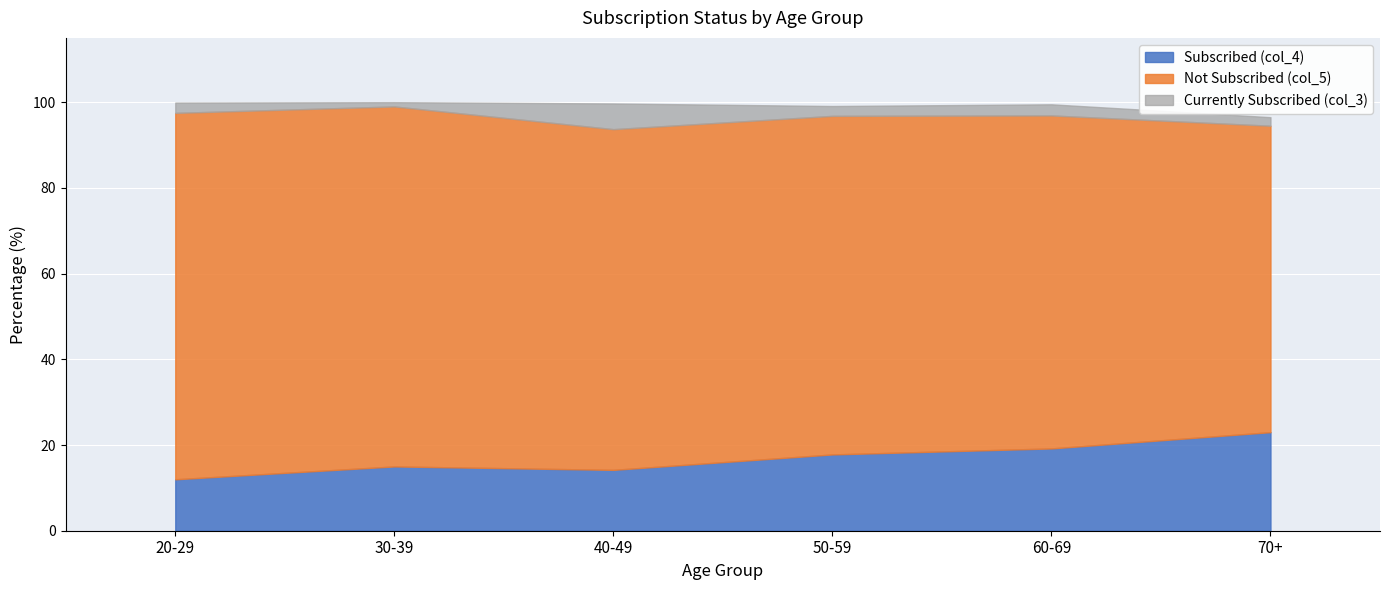

The Currently Subscribed (col_3) series shows 2.4 at 20-29. True or false?

True